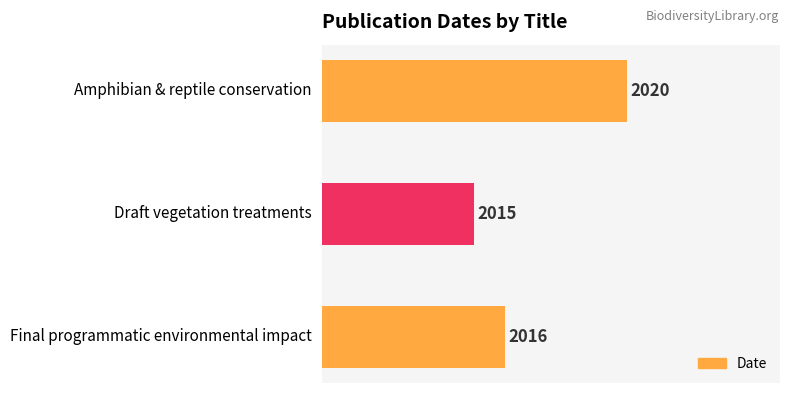

What is the ratio of the value at Final programmatic environmental impact to the value at Draft vegetation treatments?

1.0